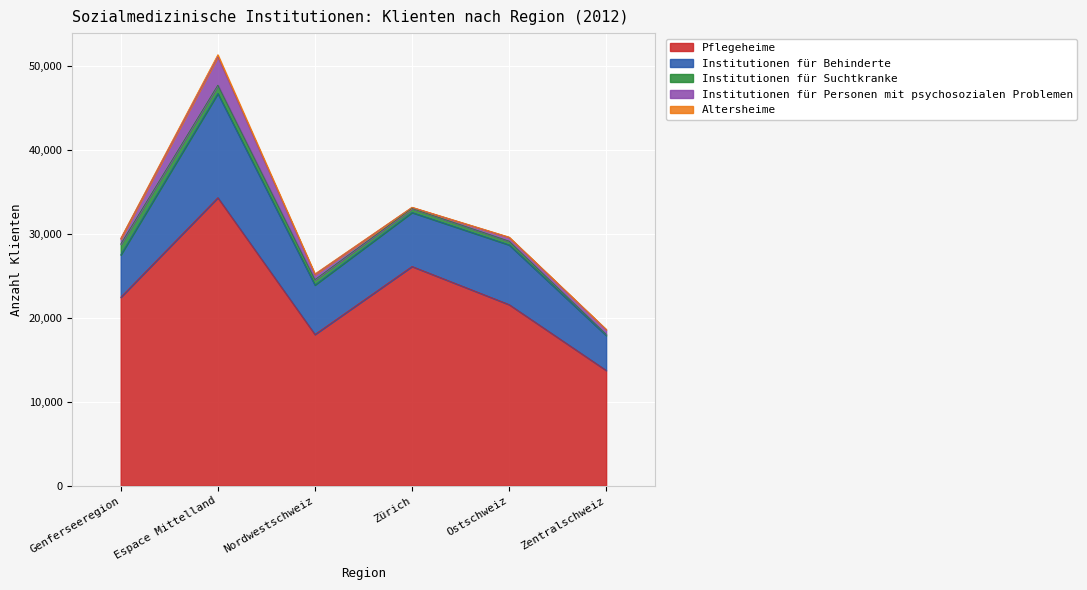

Is the value of Pflegeheime at Zürich greater than the value of Institutionen für Behinderte at Espace Mittelland?

Yes